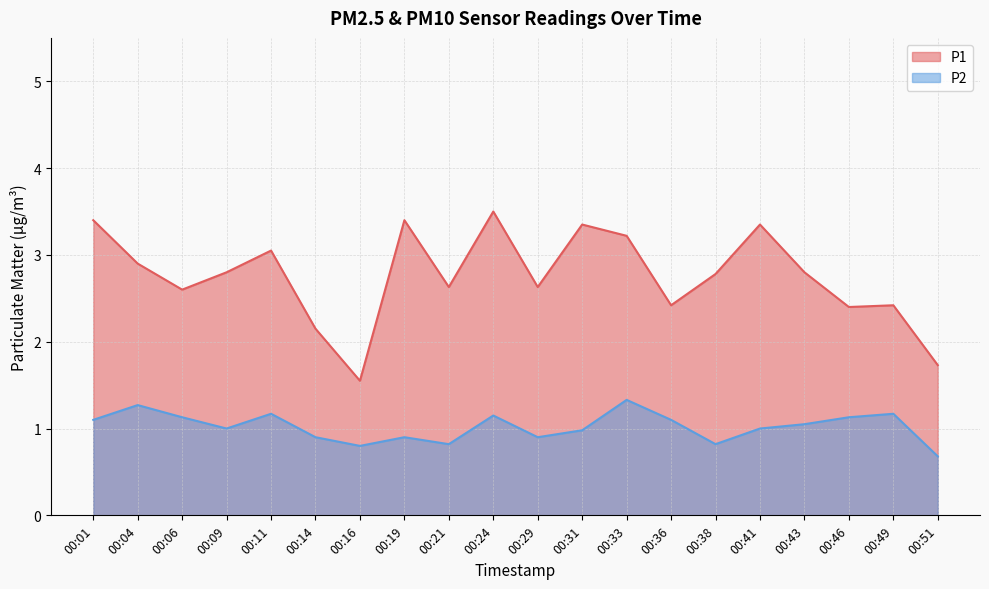

List the series in order of their overall mean, lowest first.

P2, P1